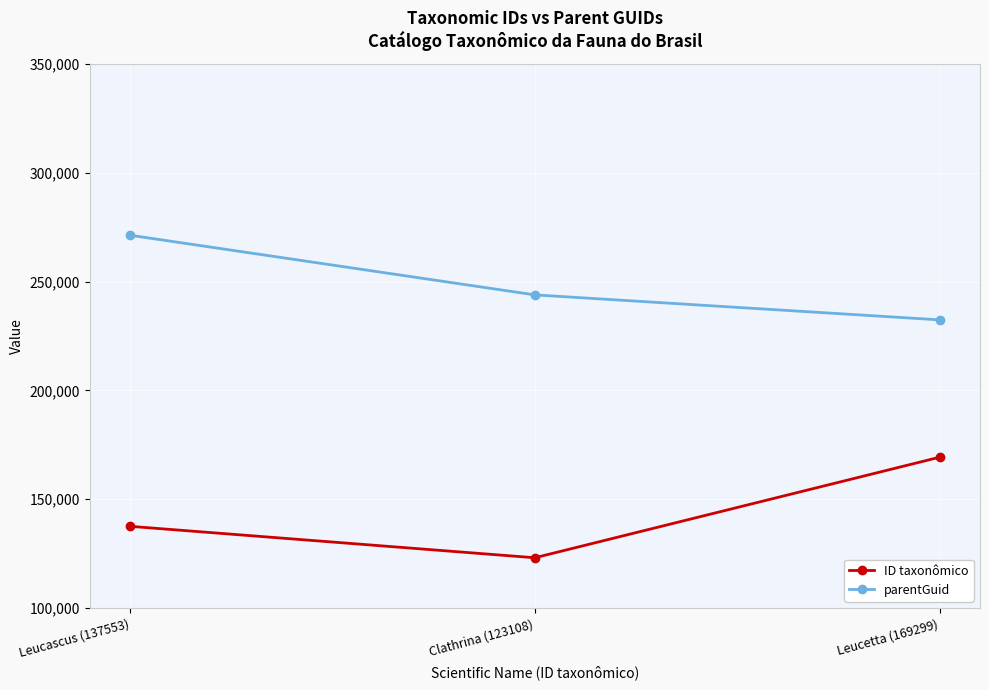

What is the label of the 1st point from the right?

Leucetta (169299)